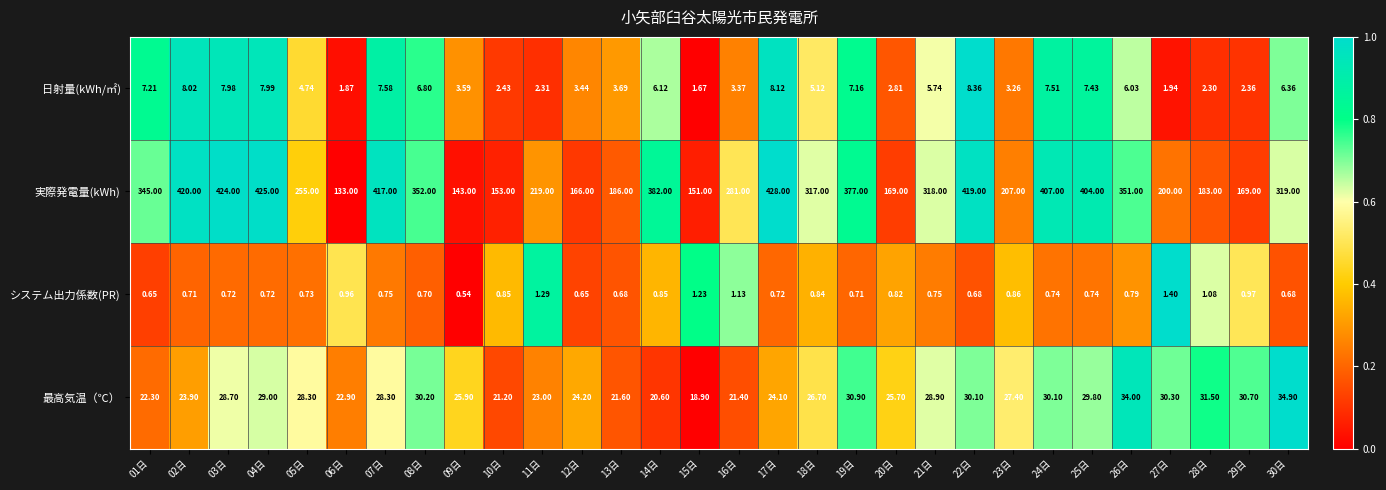

Rank the series at 20日 from lowest to highest value.

システム出力係数(PR), 日射量(kWh/㎡), 最高気温（℃）, 実際発電量(kWh)